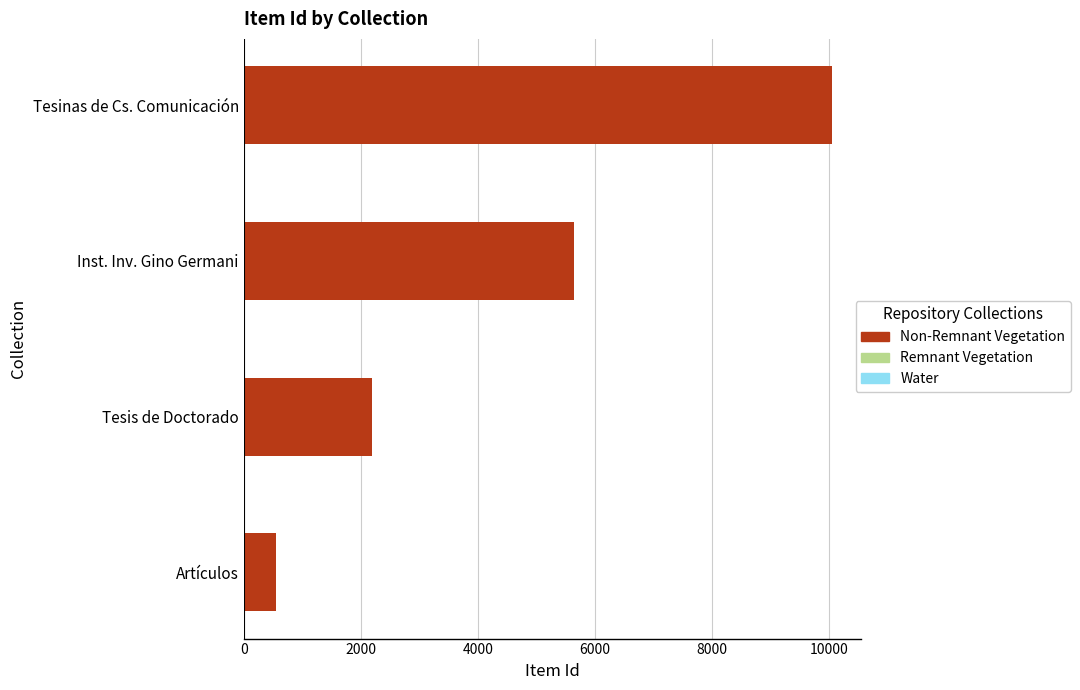

What is the minimum value shown in the chart?

560